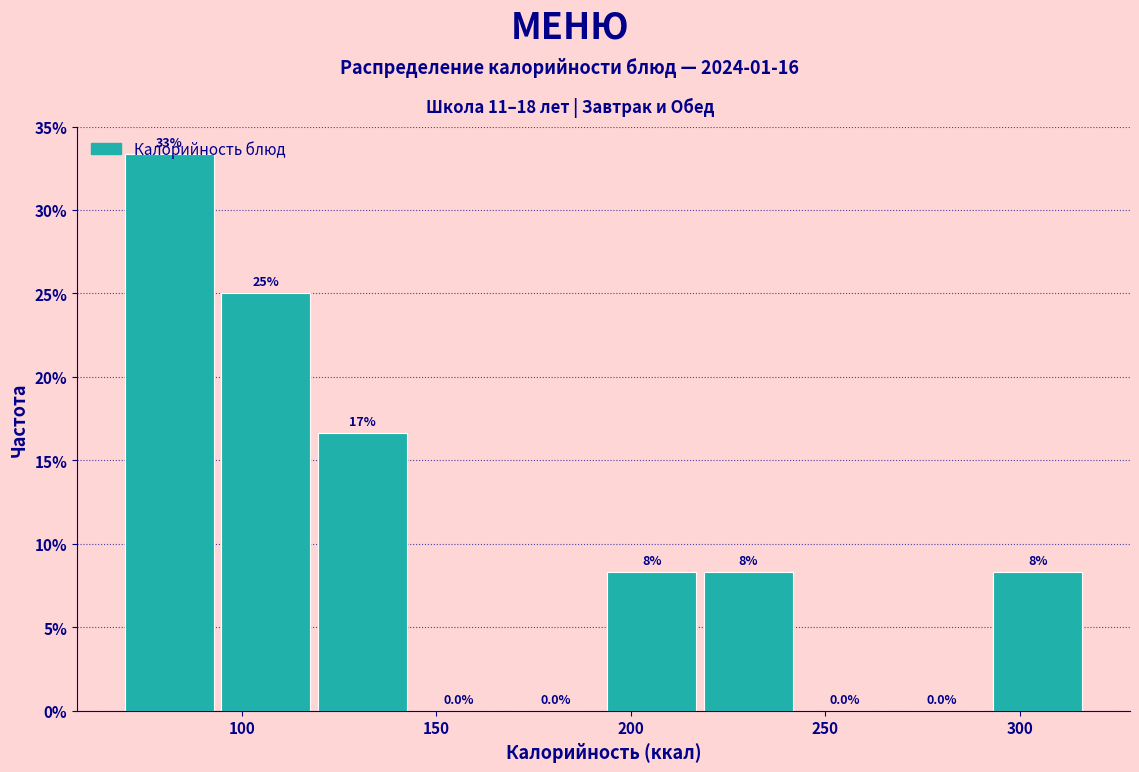

Over which range of the x-axis is the bar tallest?

70 to 95